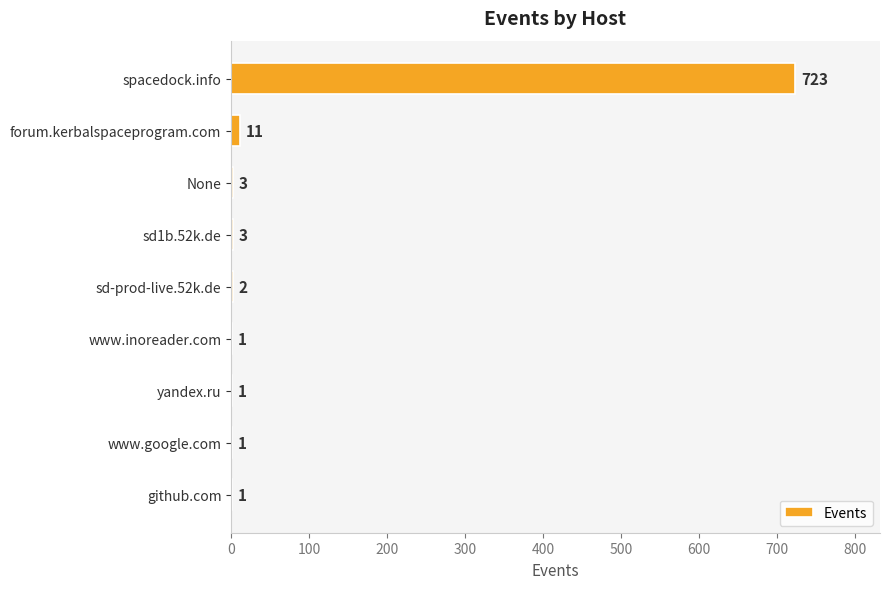

Which has a higher value, github.com or None?

None